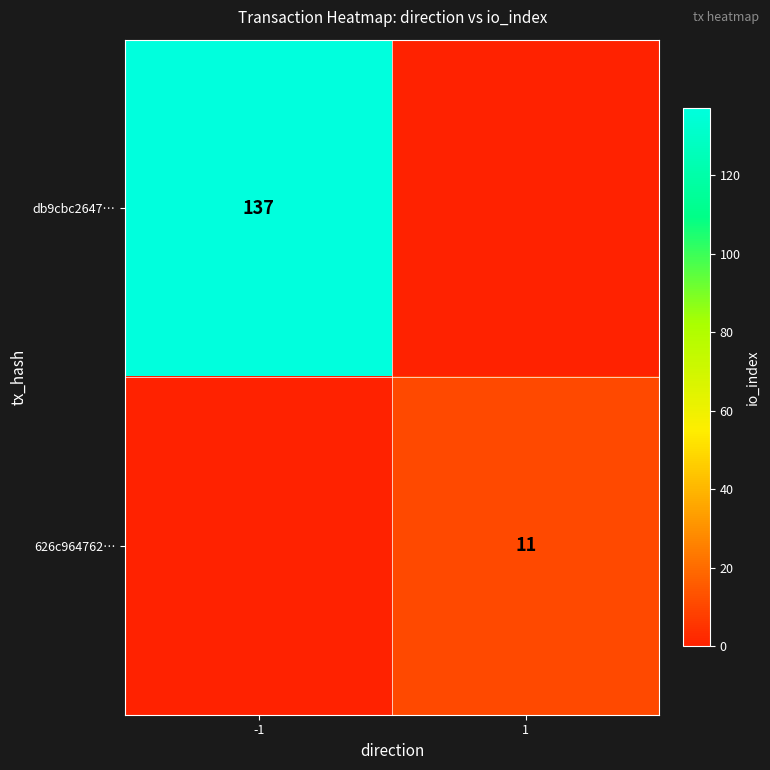

The value of 626c964762… at 1 is 11. True or false?

True